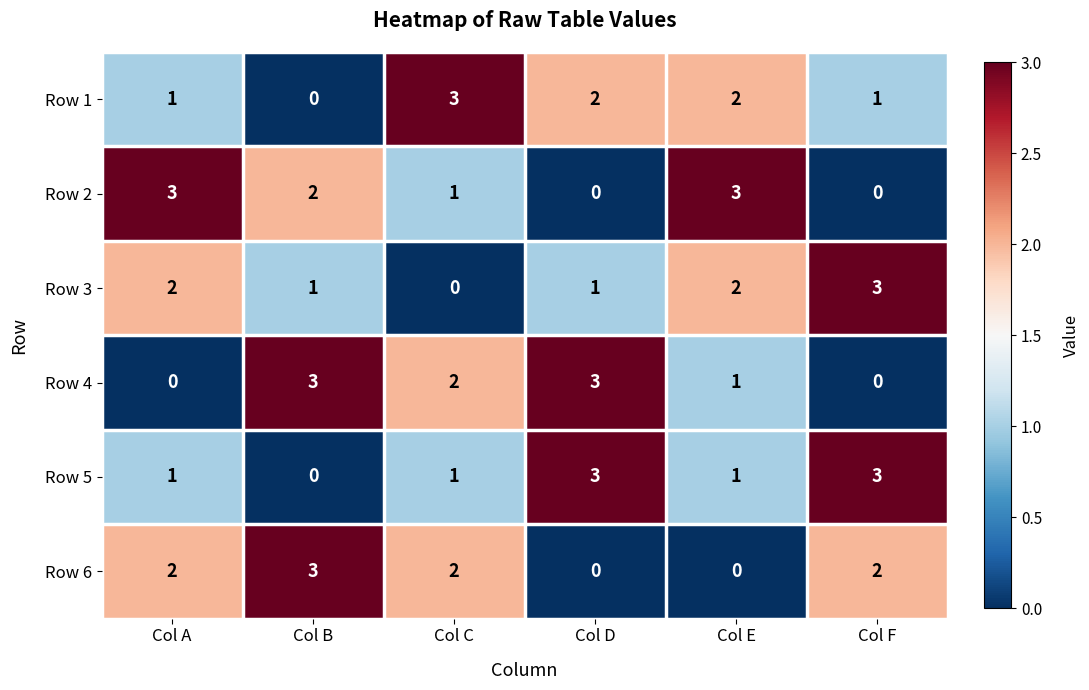

What is the spread (max minus min) of values at Col A?

3